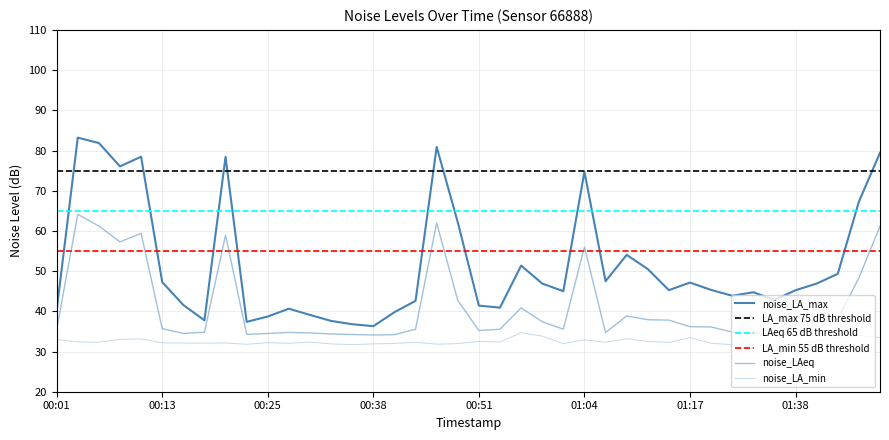

True or false: noise_LAeq and noise_LA_min cross at least once.

False